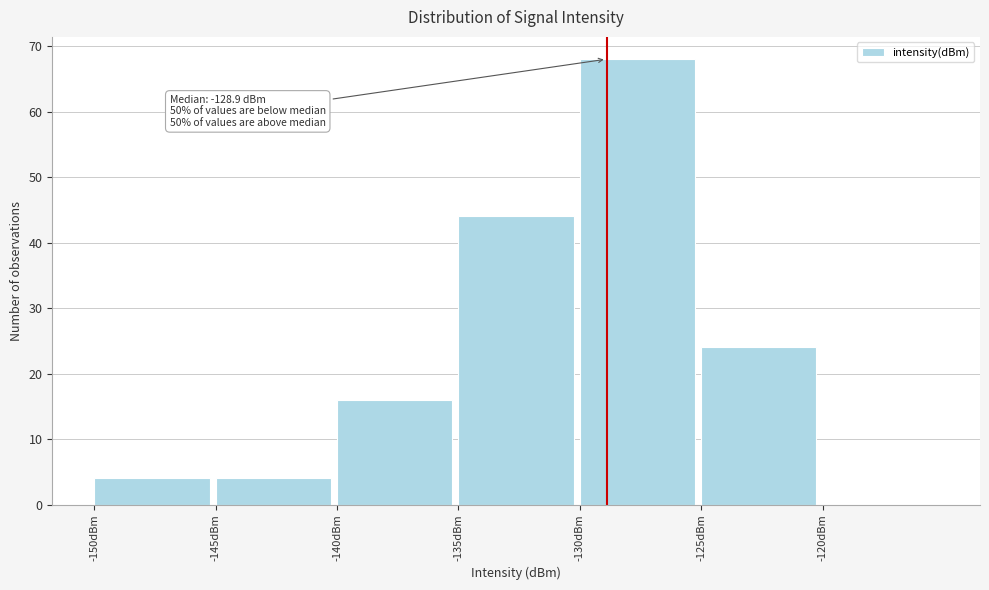

Which range on the x-axis has the tallest bar?

-130 to -125